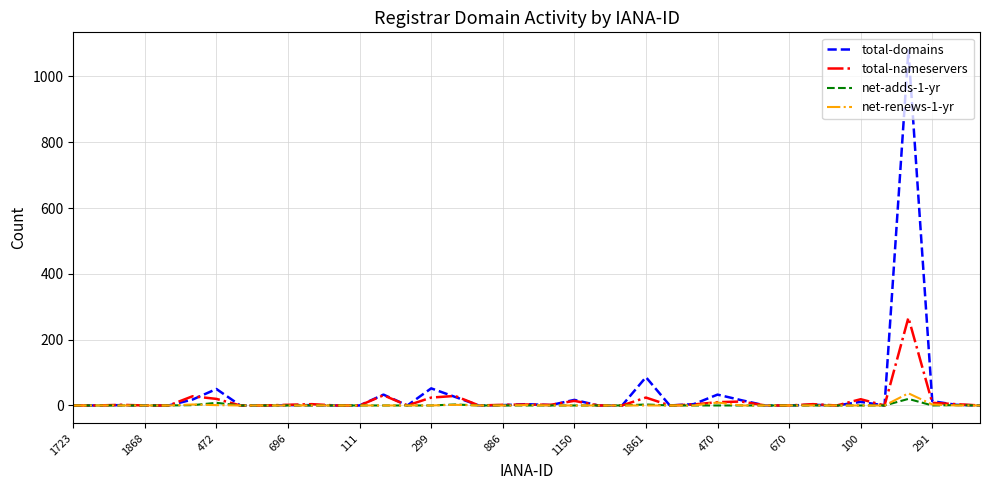

Is this an area chart (filled region under the line)?

No